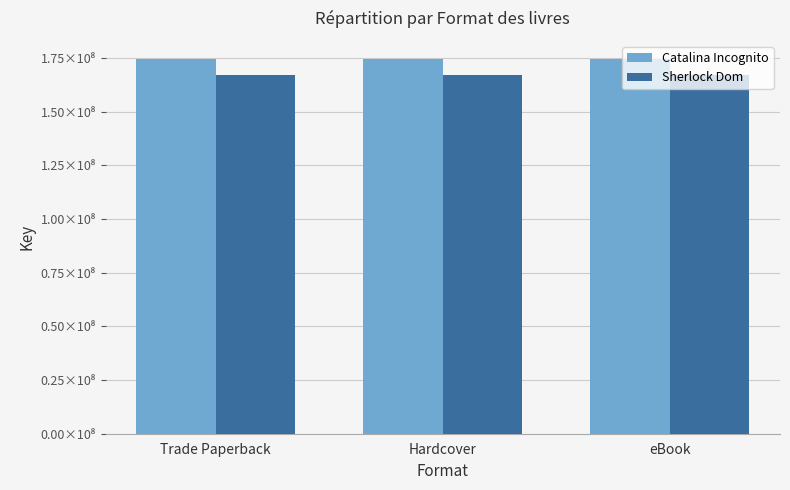

Are the bars grouped side by side (vs. stacked)?

Yes